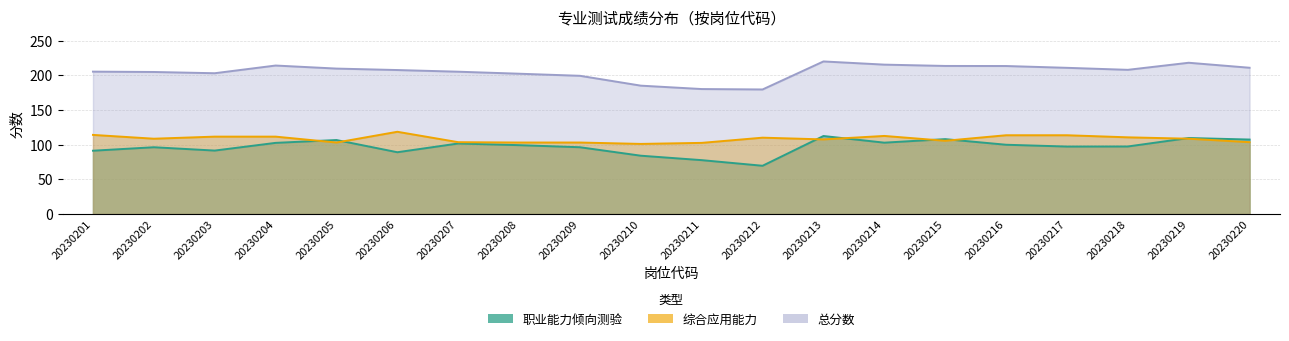

How many data points in 职业能力倾向测验 are above 99?

10